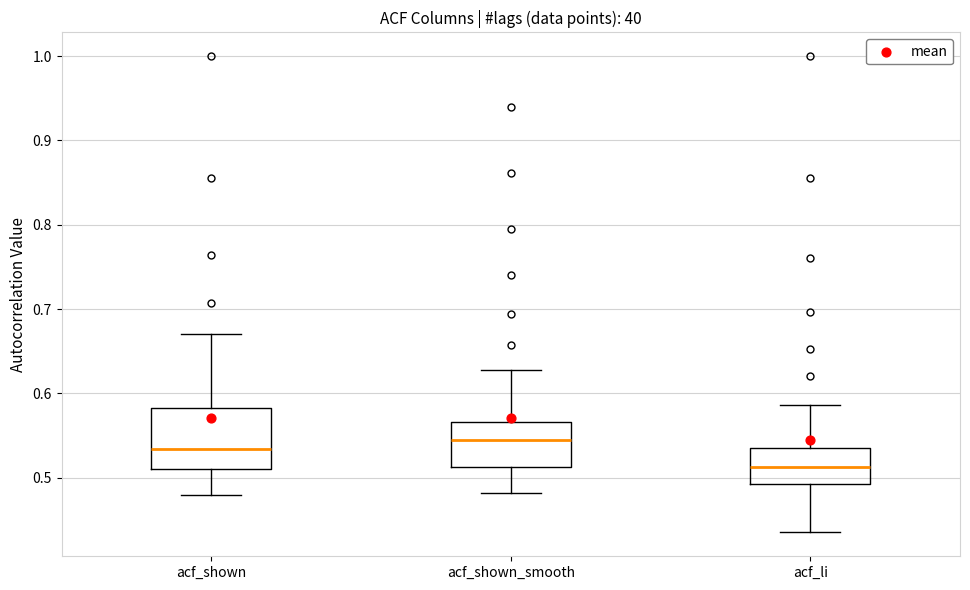

Reading left to right, read every box against the y-axis: the position of its median line, the range the box covers, and the ends of its whiskers. The values are not printed on the chart, so give them approximately, as read against the axis.

acf_shown: median 0.53, box 0.51 to 0.58, whiskers 0.48 to 0.67
acf_shown_smooth: median 0.54, box 0.51 to 0.57, whiskers 0.48 to 0.63
acf_li: median 0.51, box 0.49 to 0.54, whiskers 0.44 to 0.59